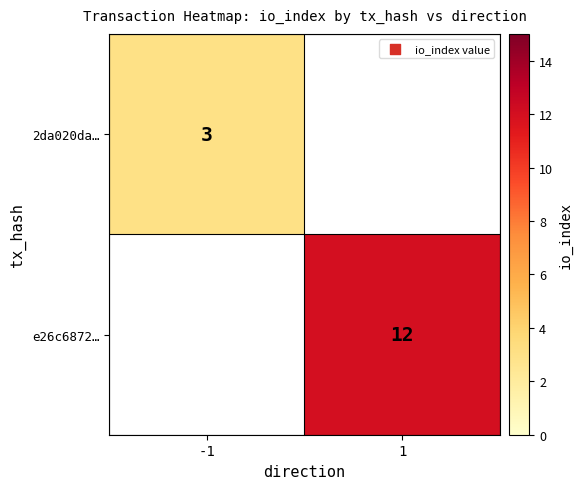

The value of e26c6872… at 1 is 12. True or false?

True